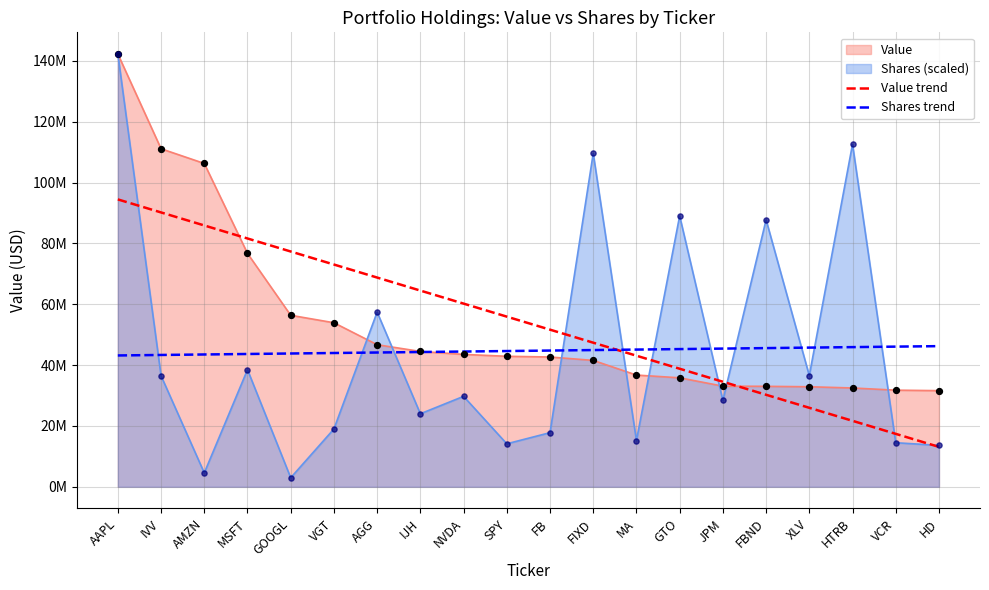

Is the value of Shares trend at FB greater than the value of Value trend at SPY?

No